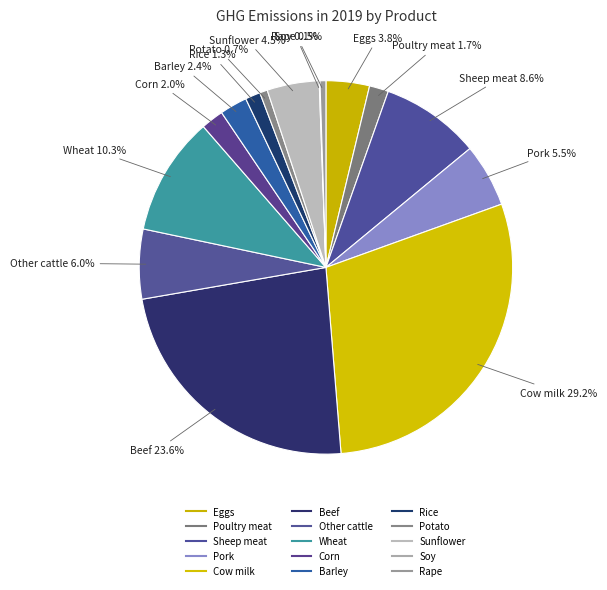

Is it true that Potato is 1% of the pie?

True